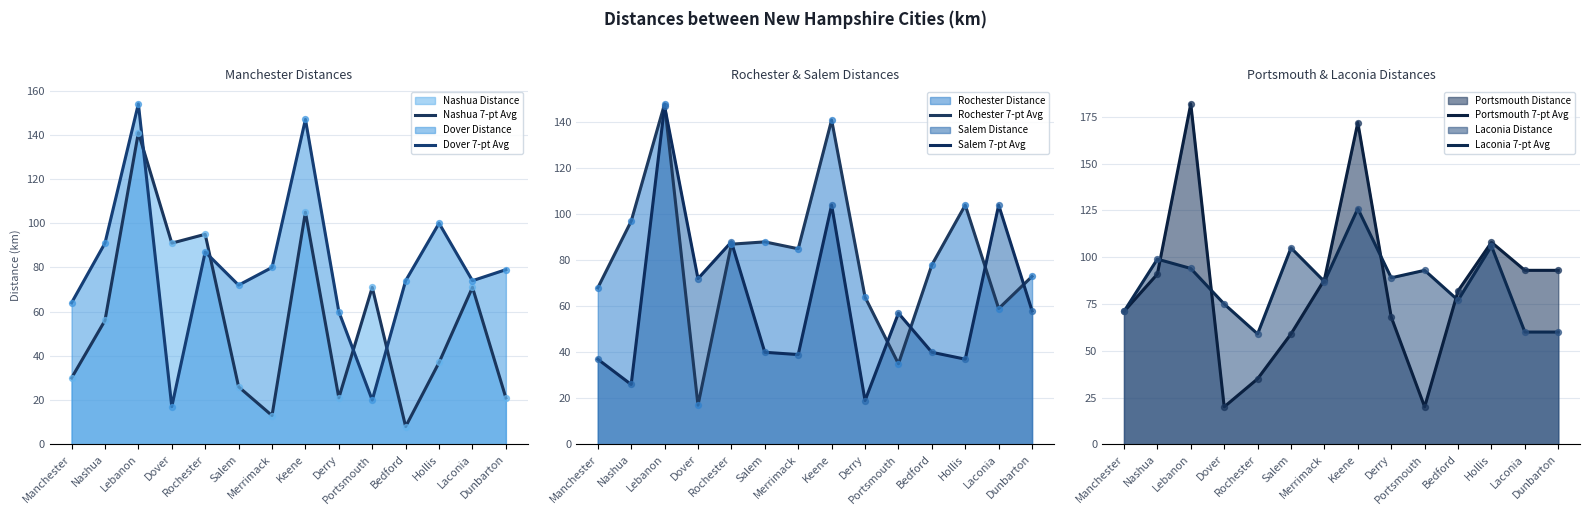

Which series reaches the minimum Y coordinate?

Nashua 7-pt Avg